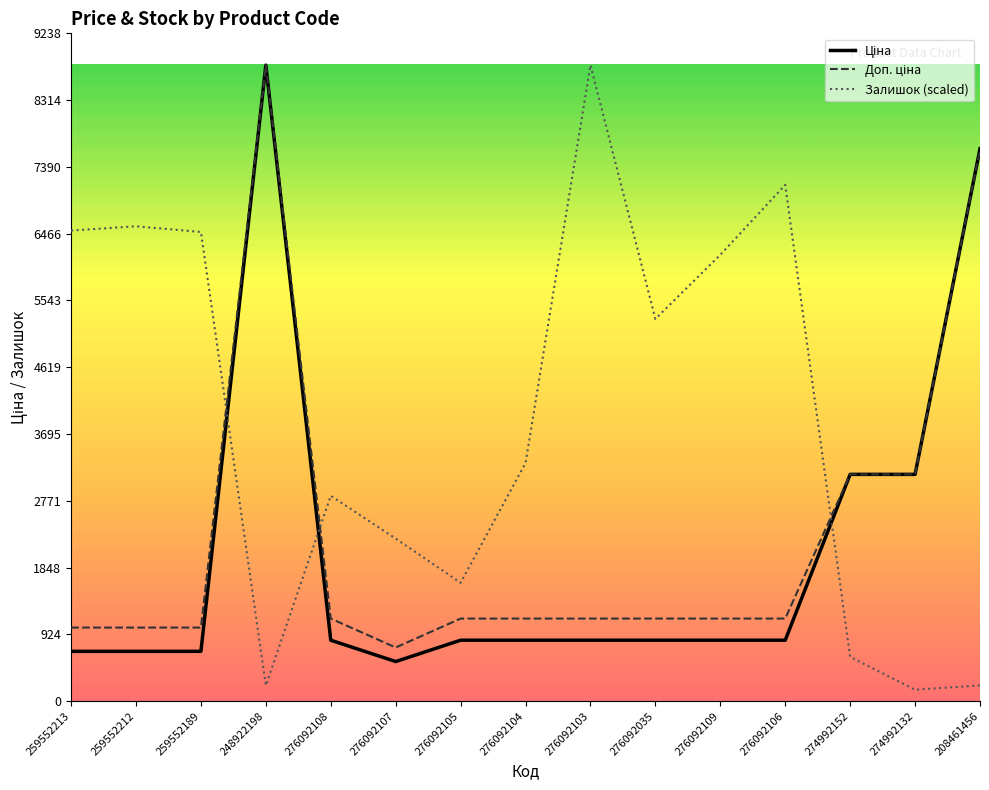

Count the number of data series in this chart.

3